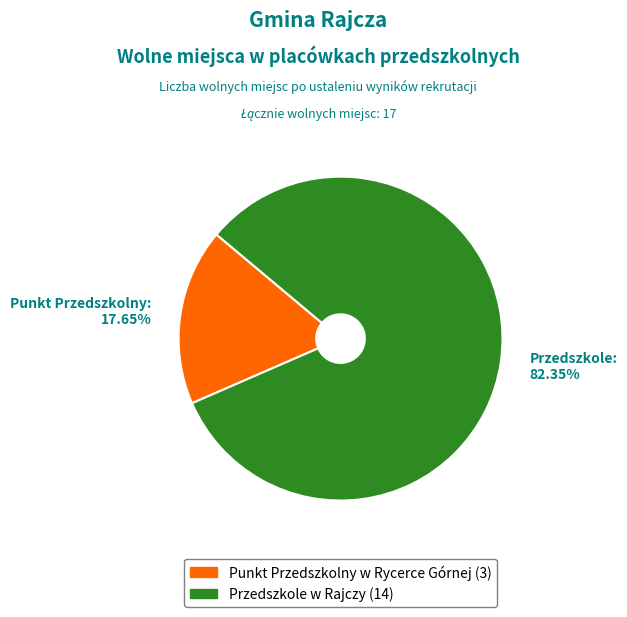

What is the smallest slice in the pie chart?

Punkt Przedszkolny w Rycerce Górnej